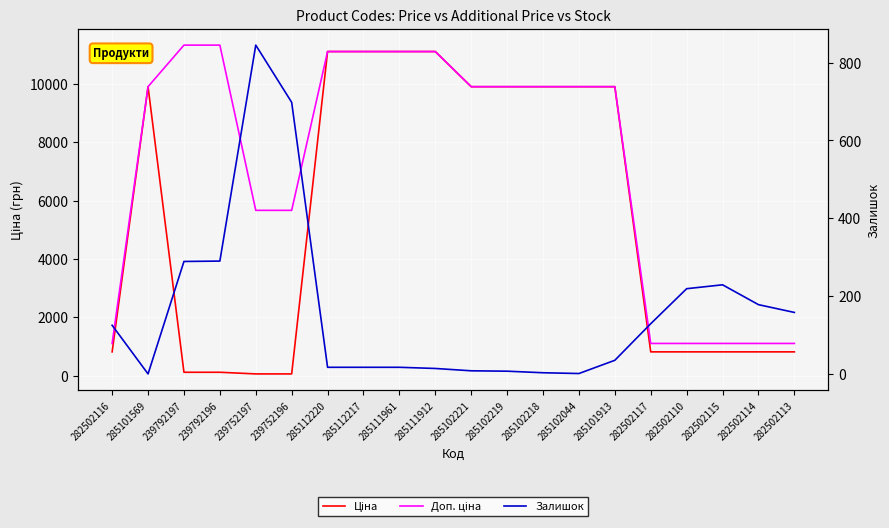

What are all the series names shown in the legend?

Ціна, Доп. ціна, Залишок